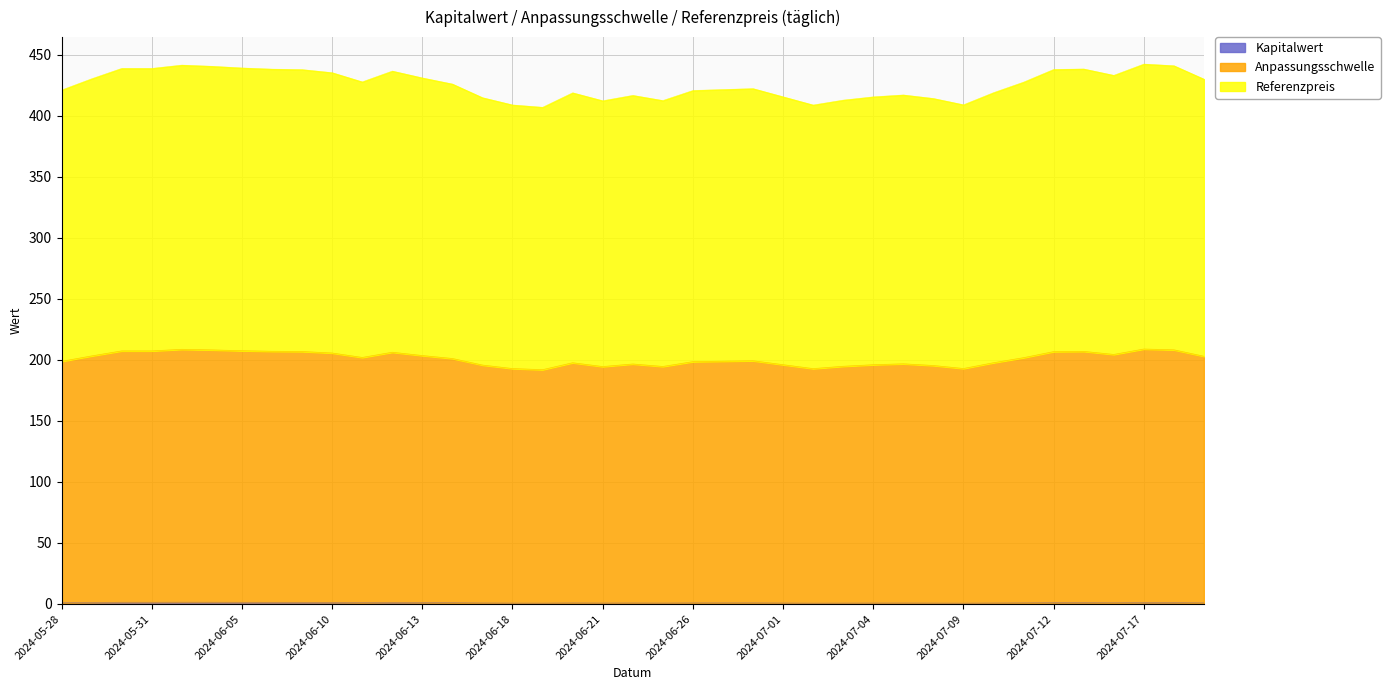

Which has a higher value, 2024-06-25 or 2024-07-15?

2024-07-15